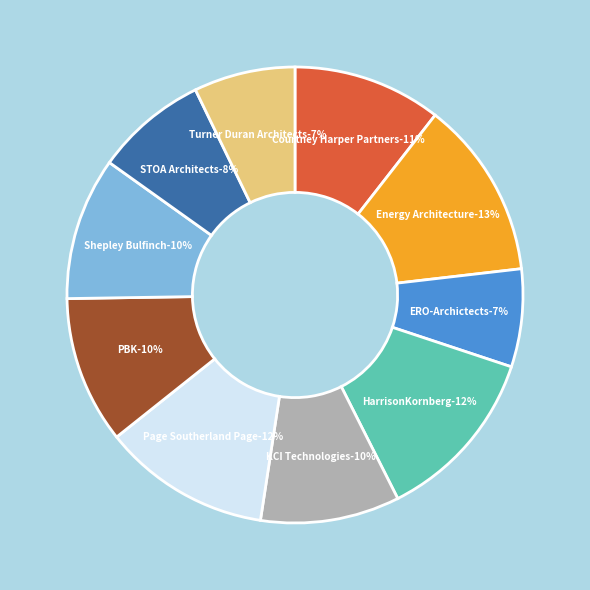

To the nearest percent, what portion does KCI Technologies represent?

10%